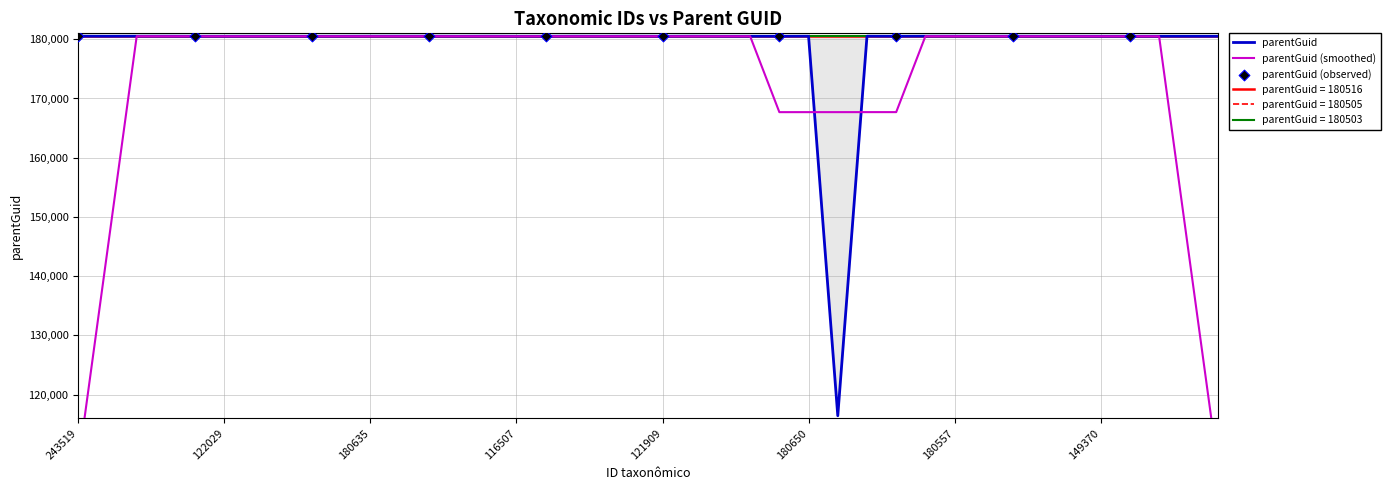

What is the change in value from 116462 to 149295?

-2